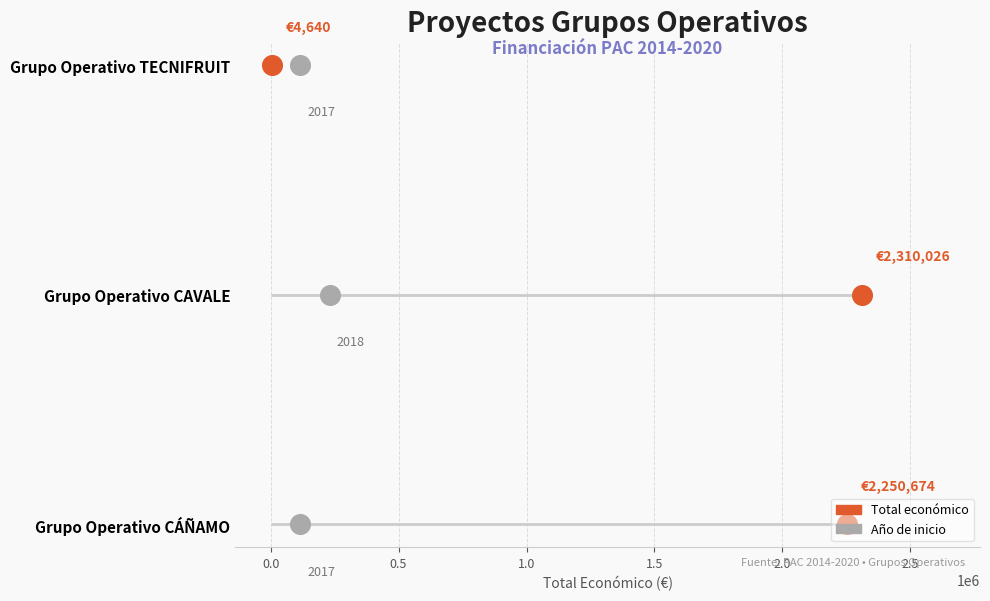

Which series has the largest Y range (max minus min)?

Total económico